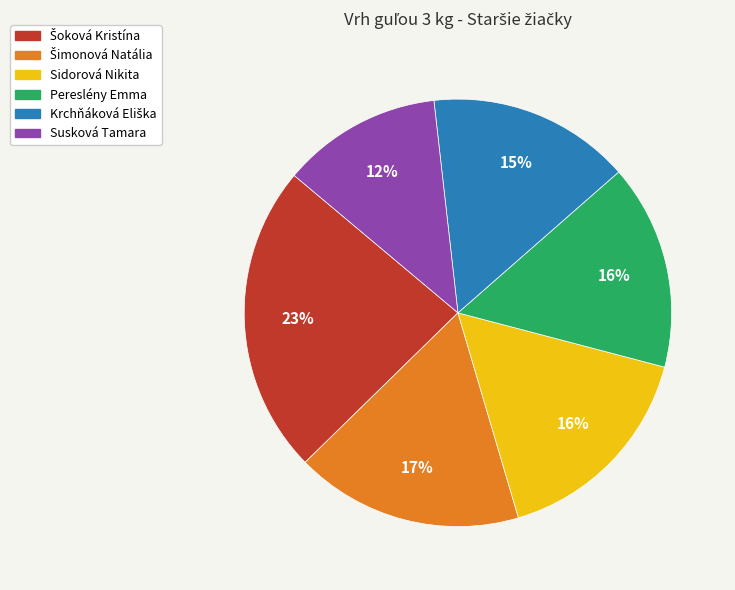

Do Pereslény Emma and Susková Tamara together represent more than half of the pie?

No